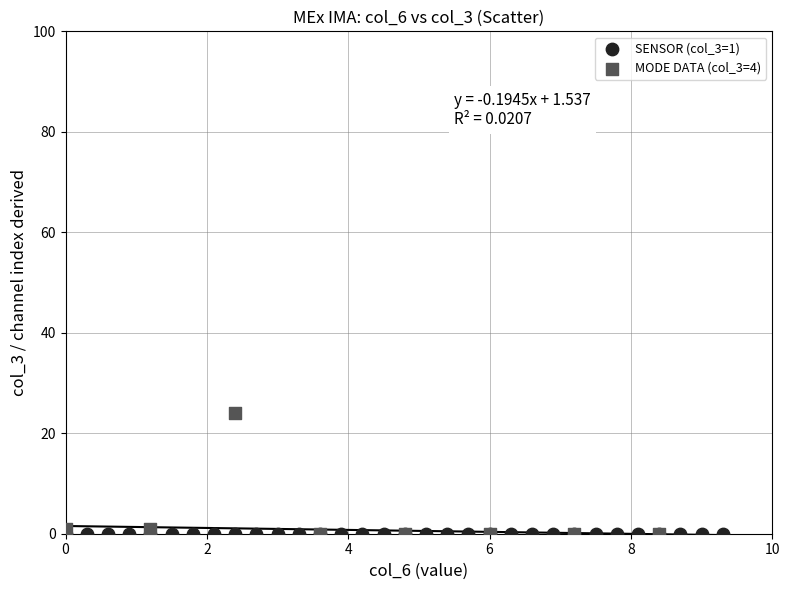

Which series reaches the maximum Y coordinate?

MODE DATA (col_3=4)